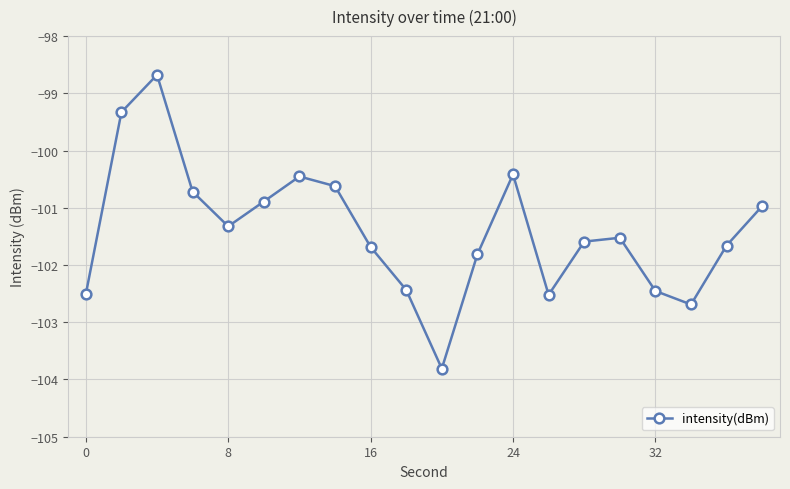

What is the sum of all values?

-2028.1